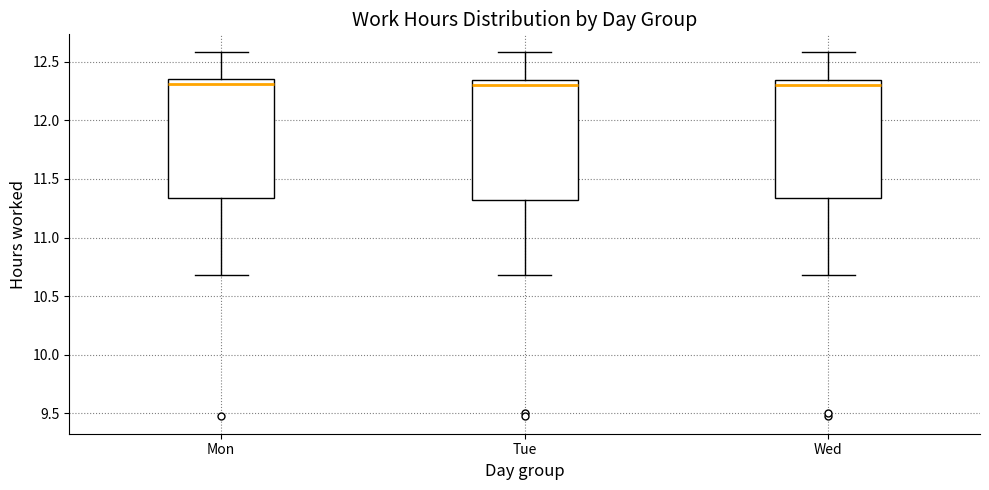

Reading left to right, read every box against the y-axis: the position of its median line, the range the box covers, and the ends of its whiskers. The values are not printed on the chart, so give them approximately, as read against the axis.

Mon: median 12.30, box 11.35 to 12.35, whiskers 10.70 to 12.60
Tue: median 12.30, box 11.30 to 12.35, whiskers 10.70 to 12.60
Wed: median 12.30, box 11.35 to 12.35, whiskers 10.70 to 12.60